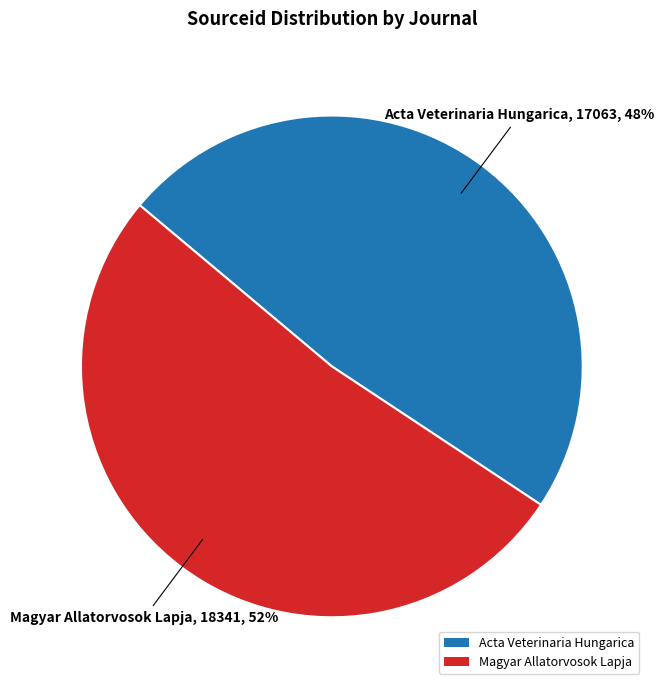

To the nearest percent, what portion does Magyar Allatorvosok Lapja represent?

52%